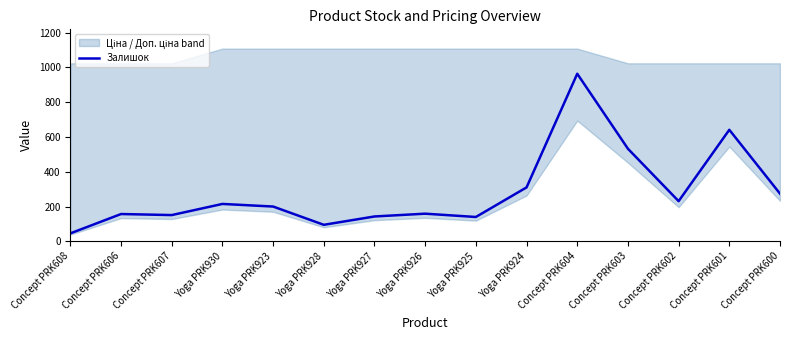

True or false: the data shows 143 at Yoga PRK927.

True